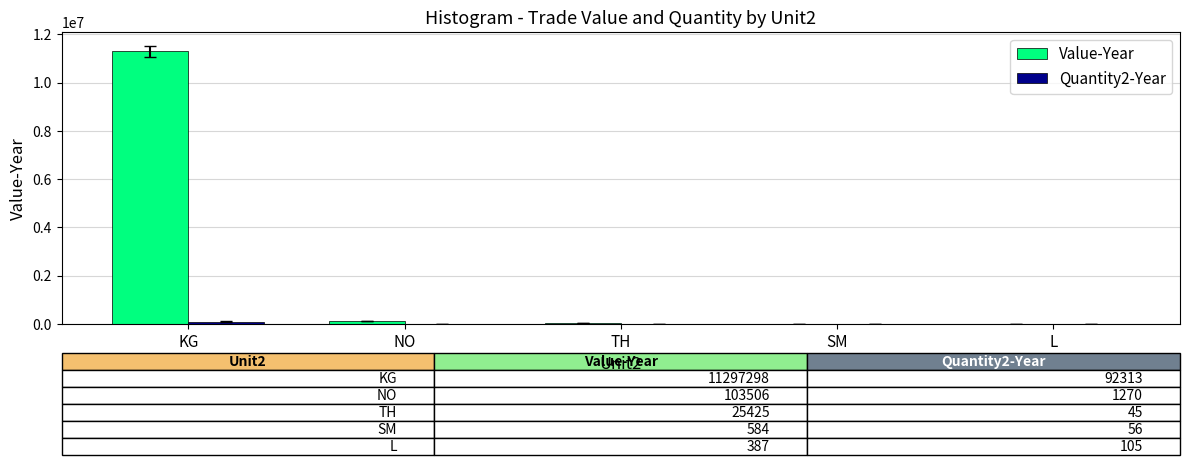

Where is Value-Year nearest to the value 5648842?

NO